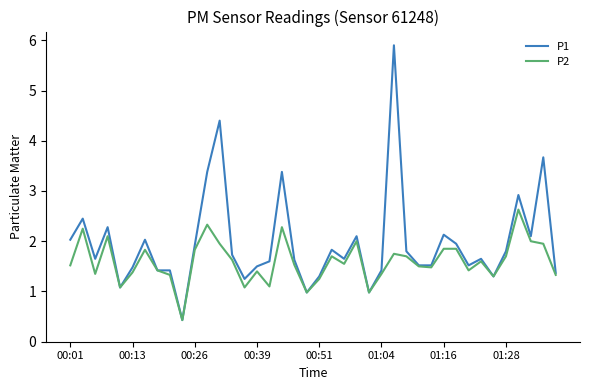

Rank the series by their maximum value, from lowest to highest.

P2, P1